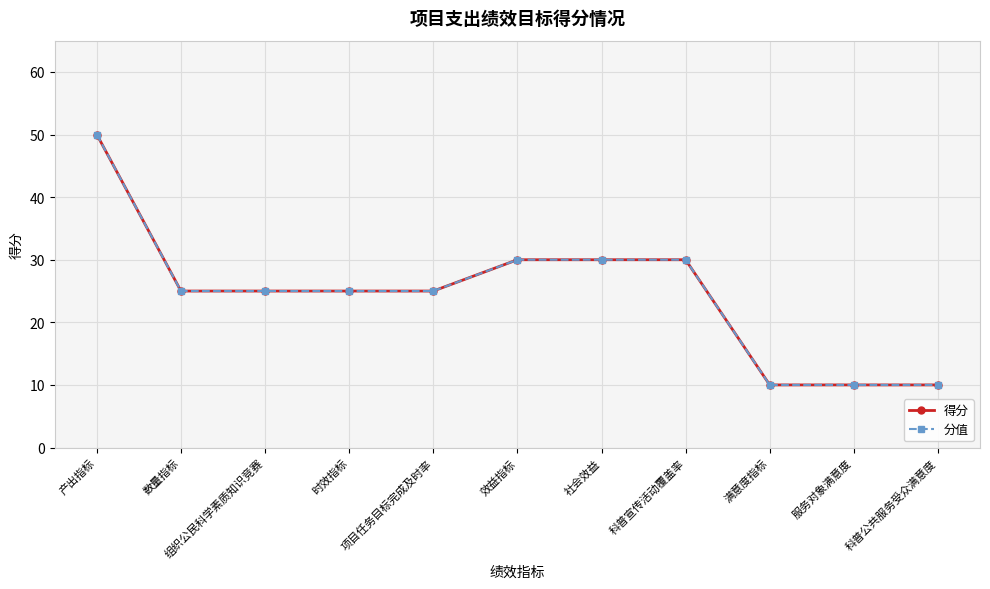

What is the sum of all 分值 values?

270